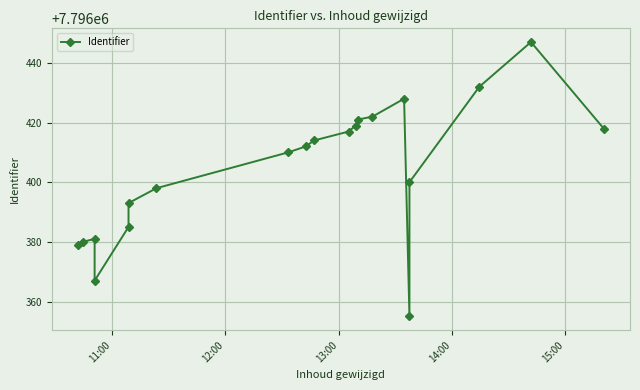

How many lines are shown in the chart?

1